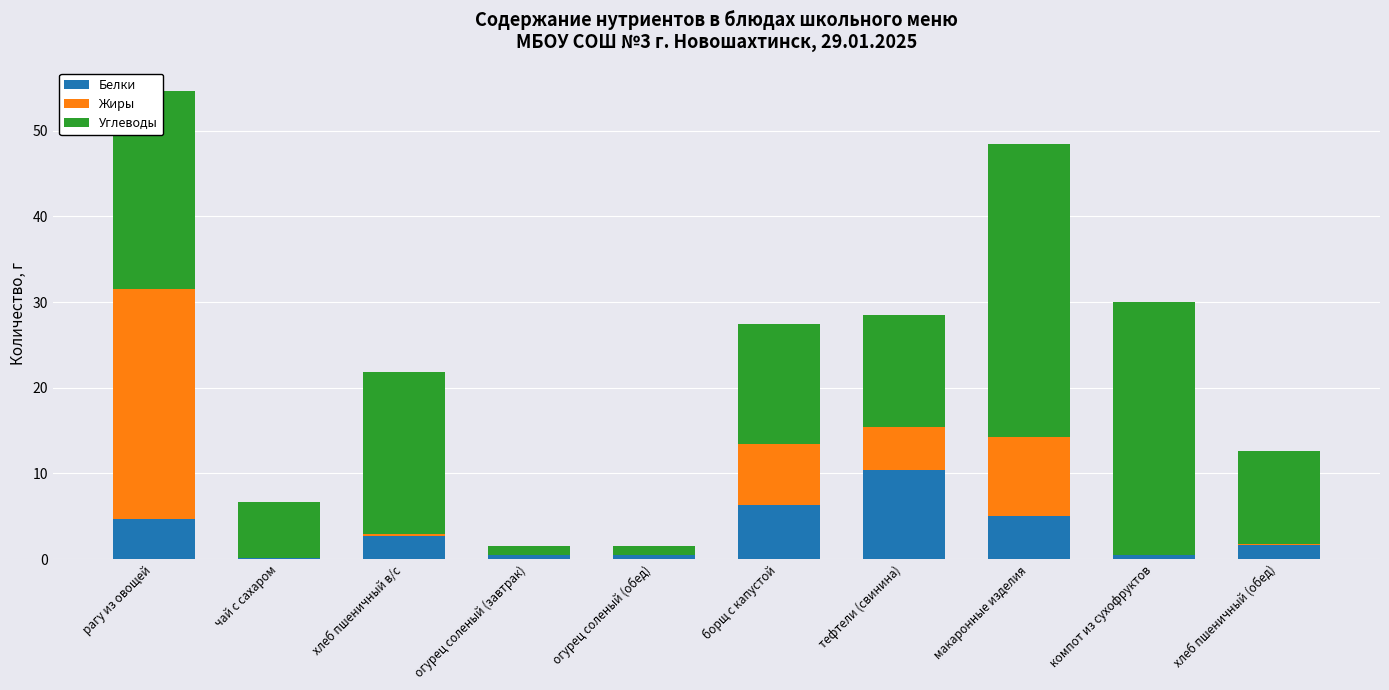

Are the bars horizontal?

No